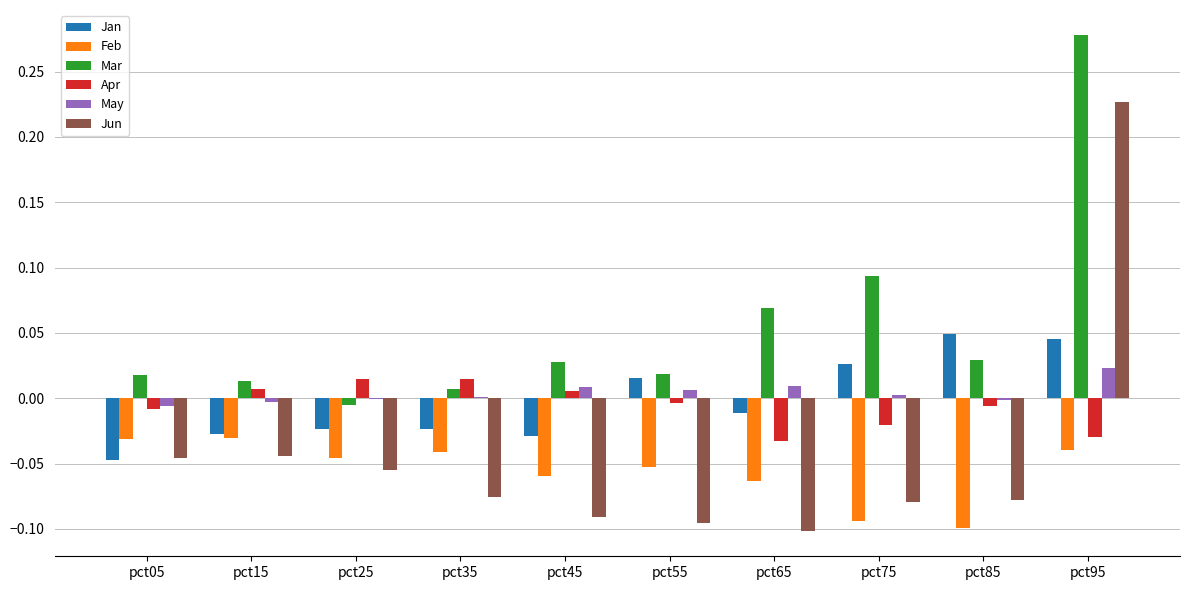

The value of Mar at pct05 is 0.0. True or false?

True